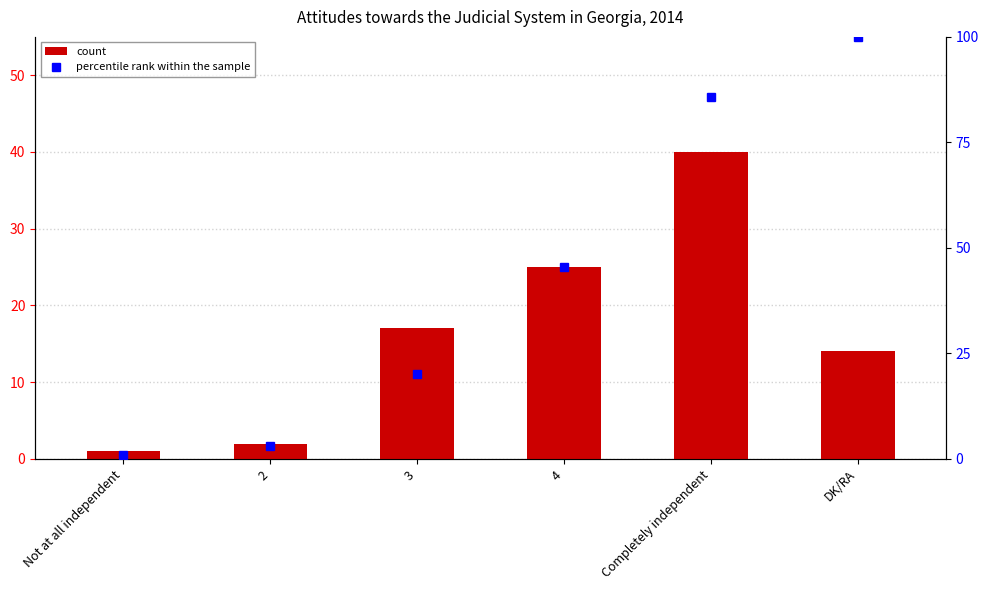

What is the value of the percentile rank within the sample bar at the 1st from the left?

1.0